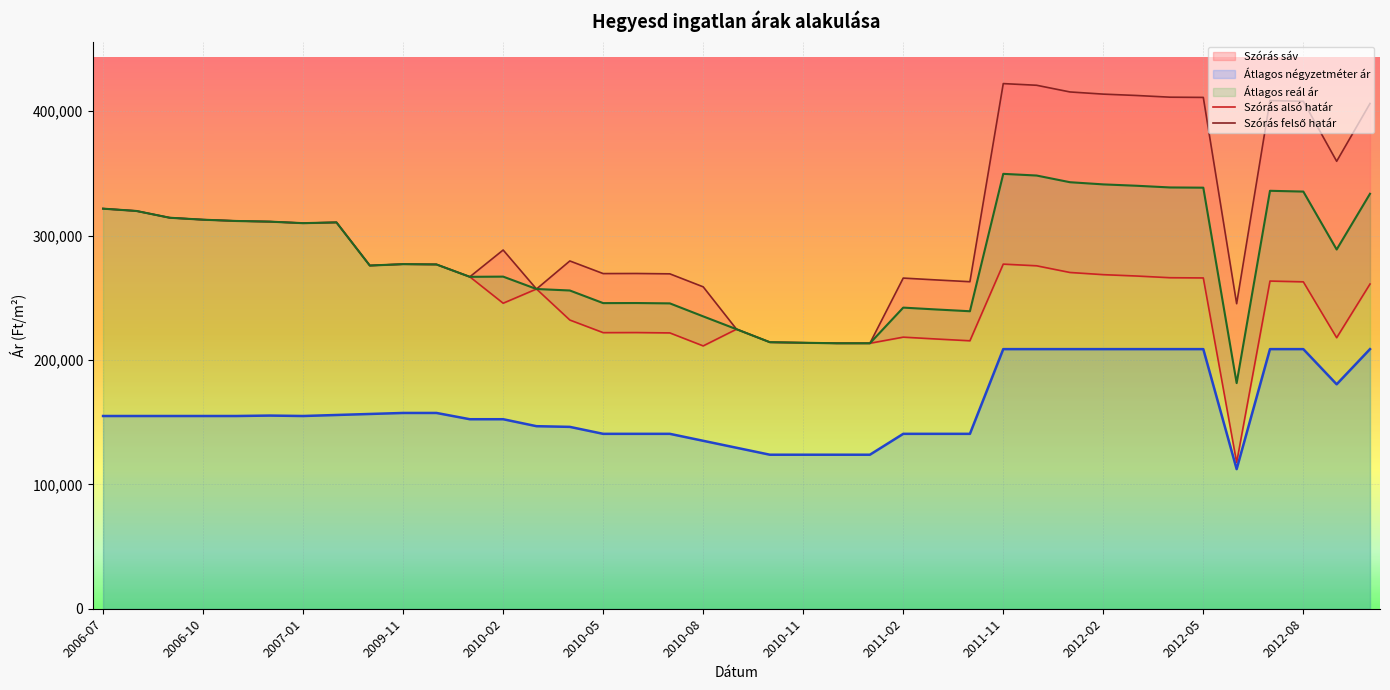

True or false: Átlagos reál ár and Átlagos négyzetméter ár cross at least once.

False